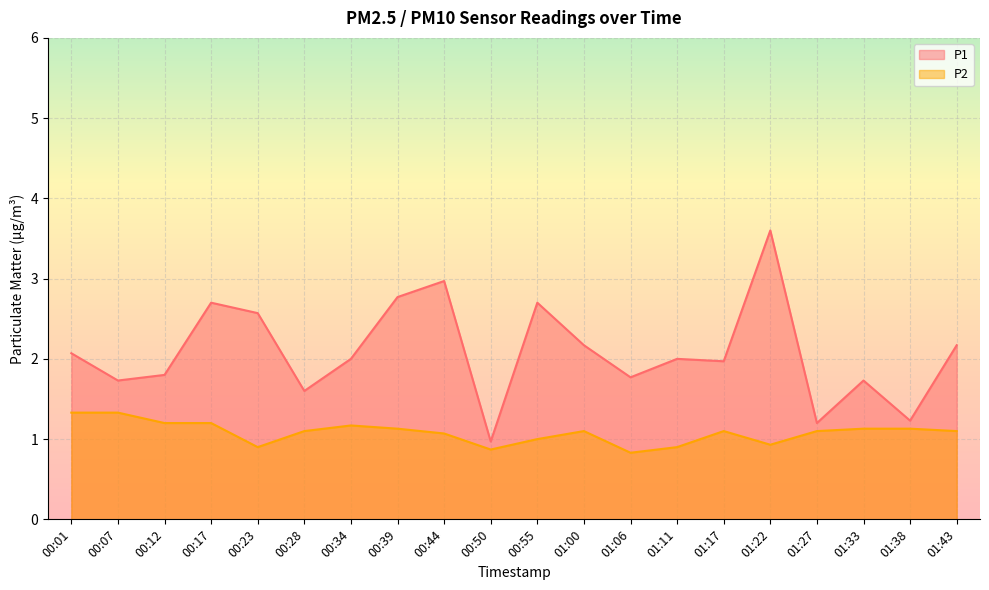

Which series changed the most between 00:23 and 00:34?

P1